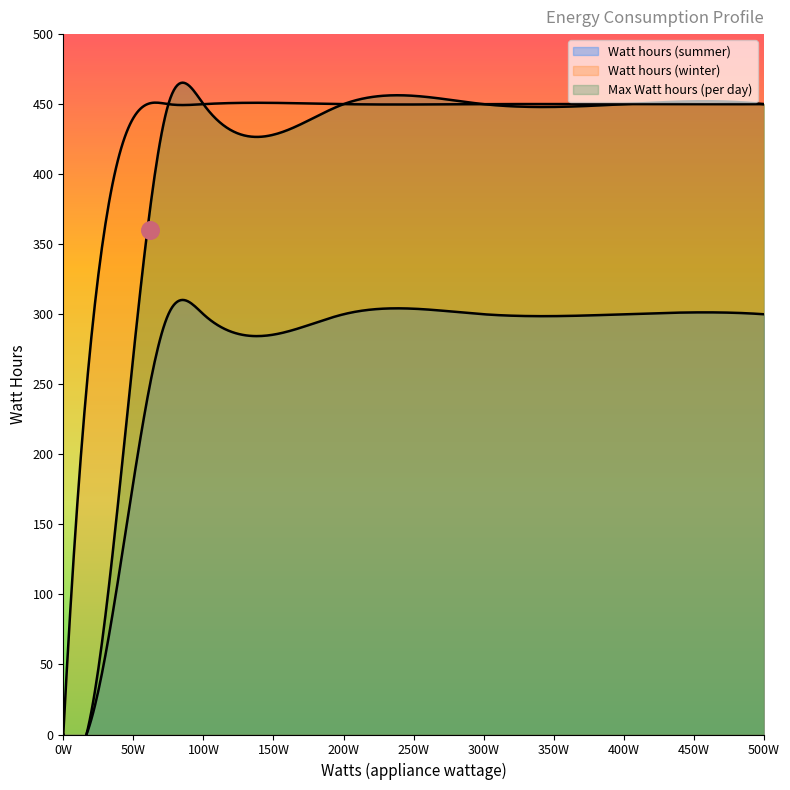

Which series contains the highest Y value?

Watt hours (winter)